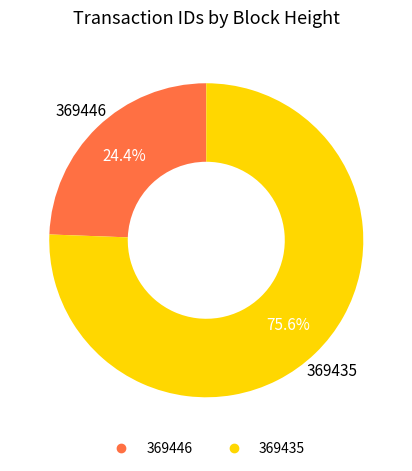

To the nearest percent, what portion does 369446 represent?

24%